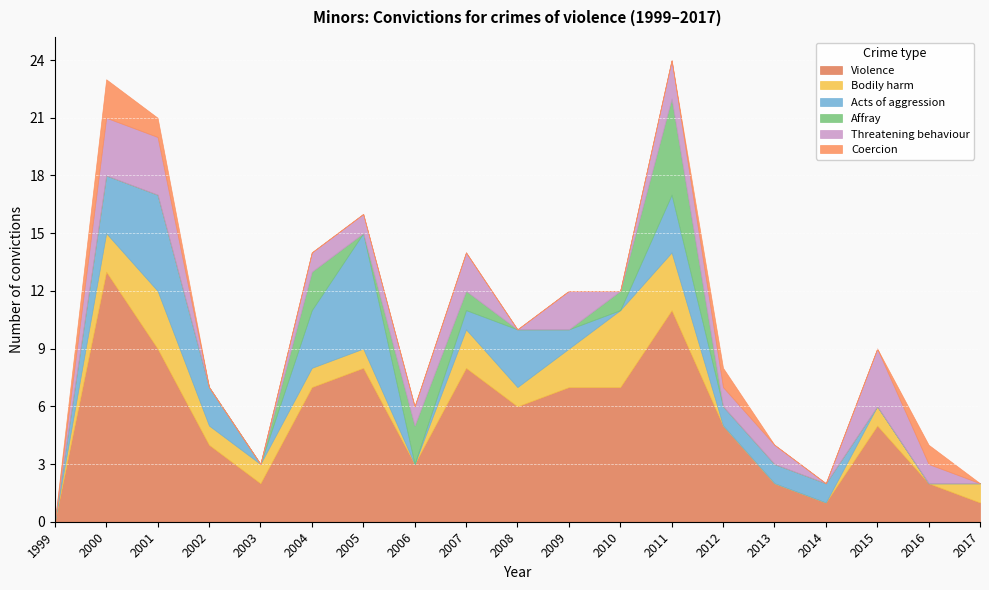

Which series has the largest range (max minus min)?

Violence